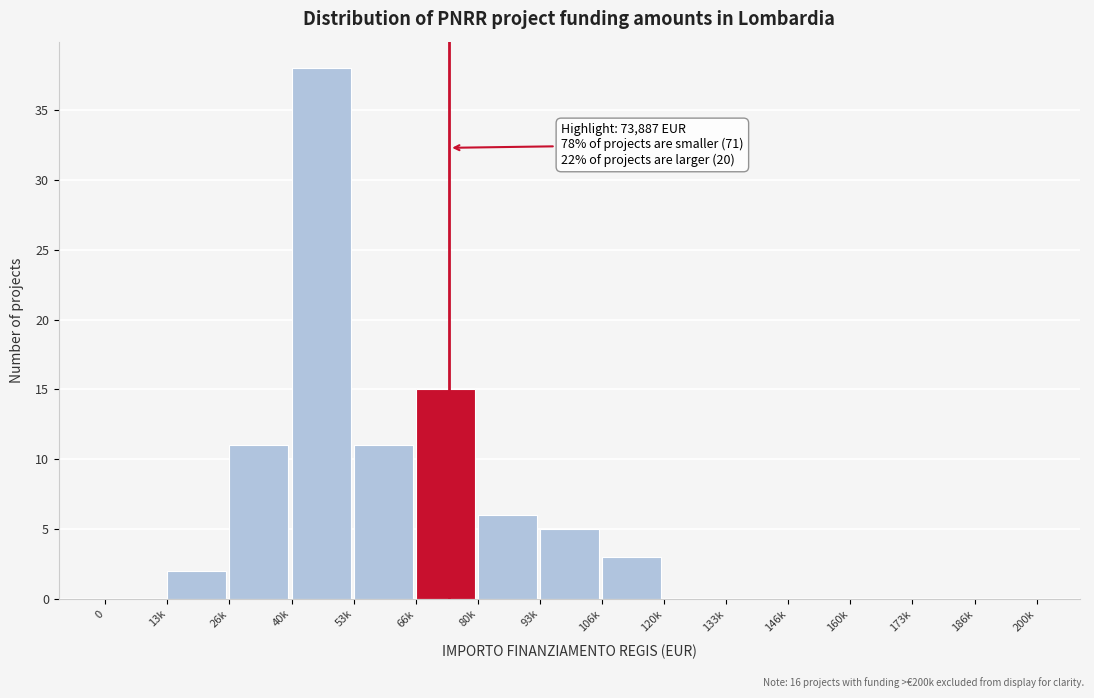

Reading right to left, transcribe all the data shown in this chart.

186k=0	173k=0	160k=0	146k=0	133k=0	120k=0	106k=3	93k=5	80k=6	66k=15	53k=11	40k=38	26k=11	13k=2	0=0